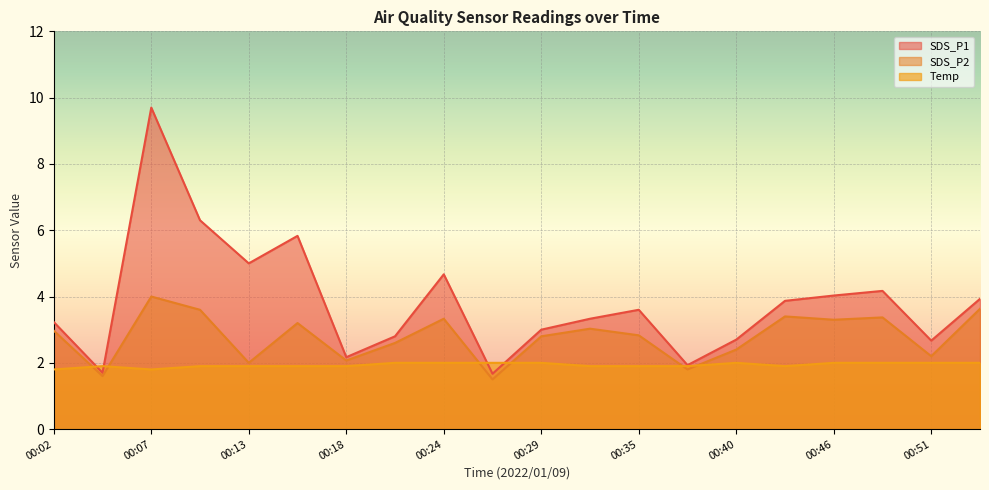

Which category has the highest value in the SDS_P2 series?

00:07